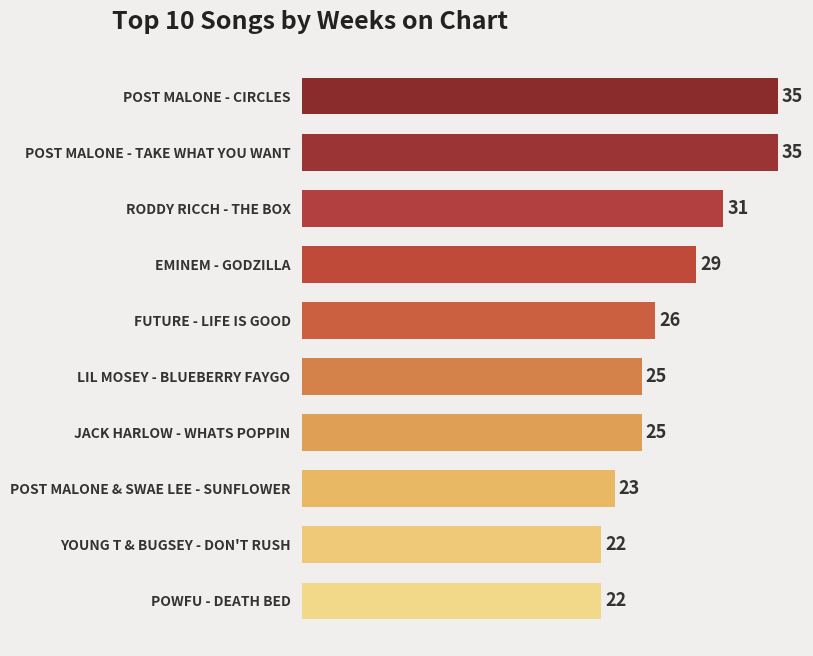

At which label is the value closest to 28?

EMINEM - GODZILLA